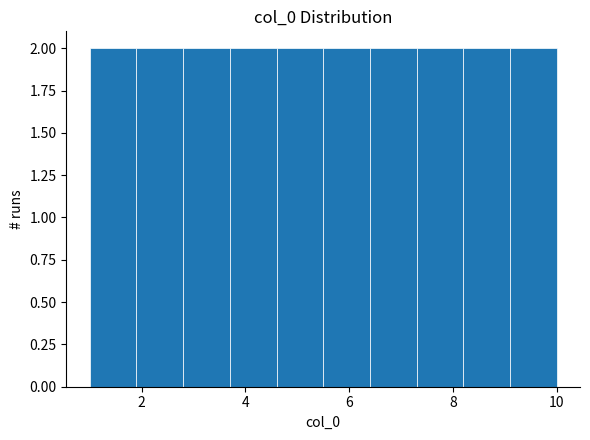

Reading left to right, list every bar in this chart as the range it spans on the x-axis followed by its height. Neither the bar edges nor the heights are printed on the chart, so give them approximately, as read against the axes.

1.0 to 1.9: 2
1.9 to 2.8: 2
2.8 to 3.7: 2
3.7 to 4.6: 2
4.6 to 5.5: 2
5.5 to 6.4: 2
6.4 to 7.3: 2
7.3 to 8.2: 2
8.2 to 9.1: 2
9.1 to 10.0: 2